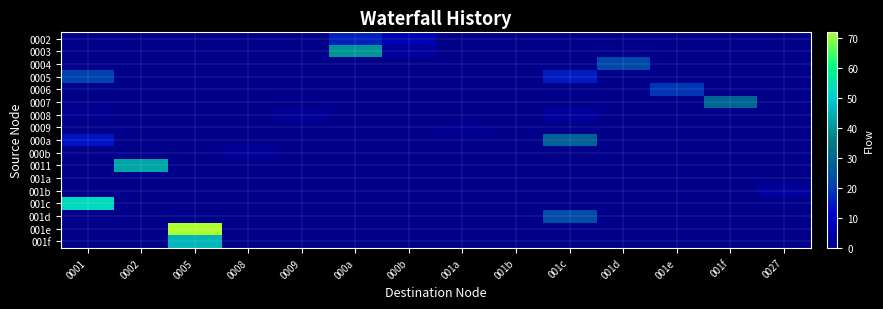

Between 001a and 000b, which is larger?

000b